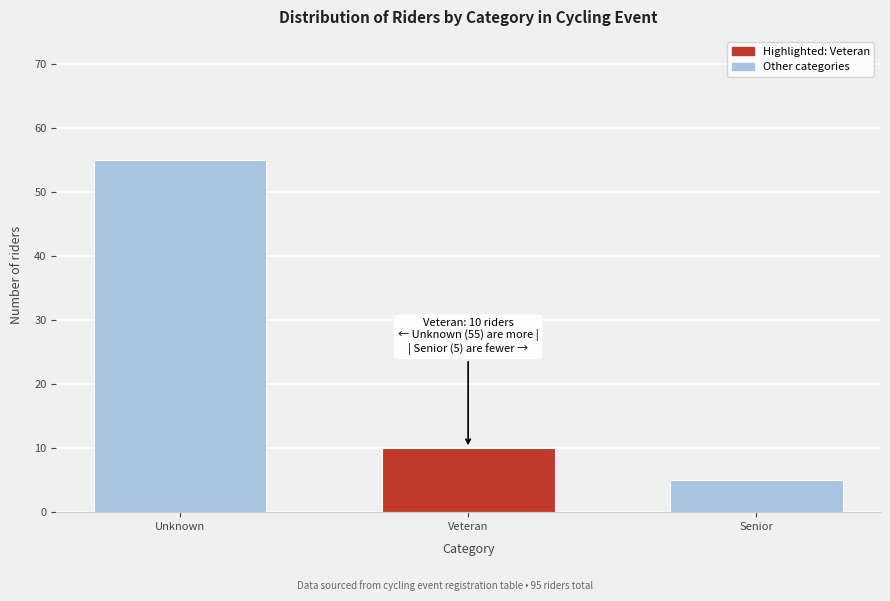

Reading right to left, extract all data points from this chart.

Senior=5	Veteran=10	Unknown=55